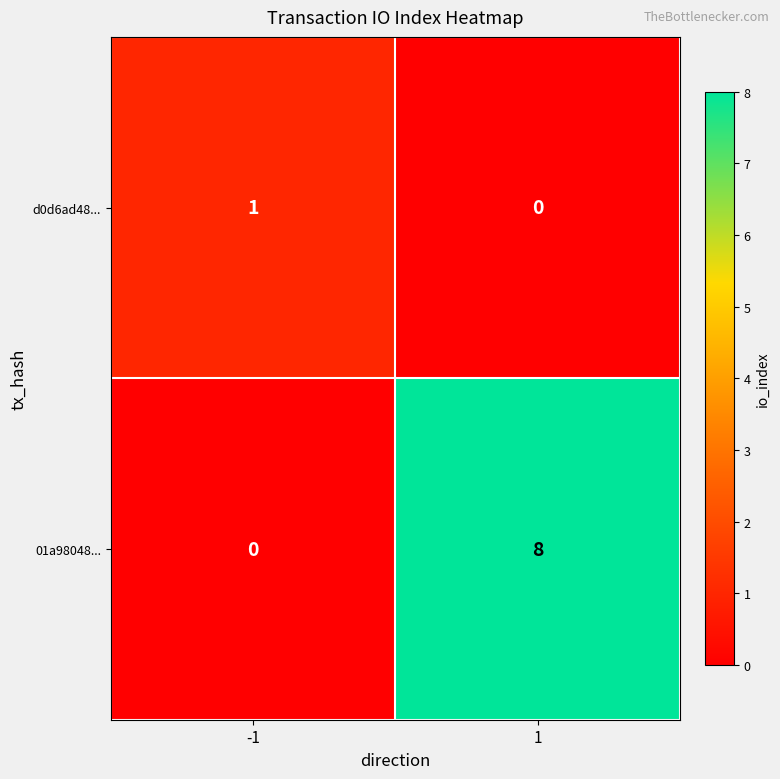

Is it true that d0d6ad48... equals 1 at -1?

True